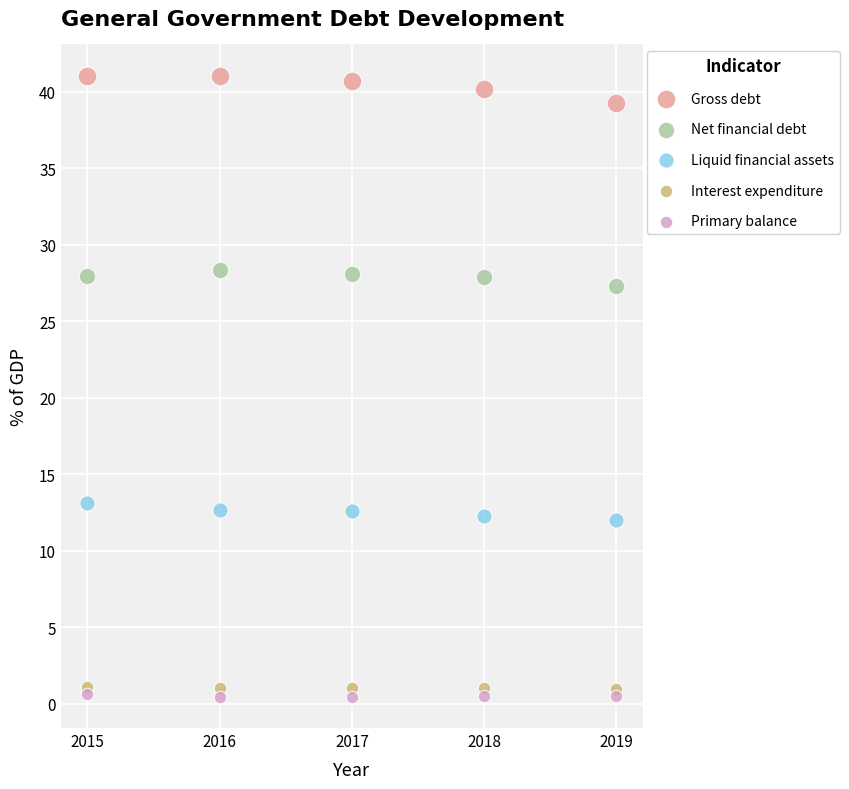

Which series reaches the minimum Y coordinate?

Primary balance